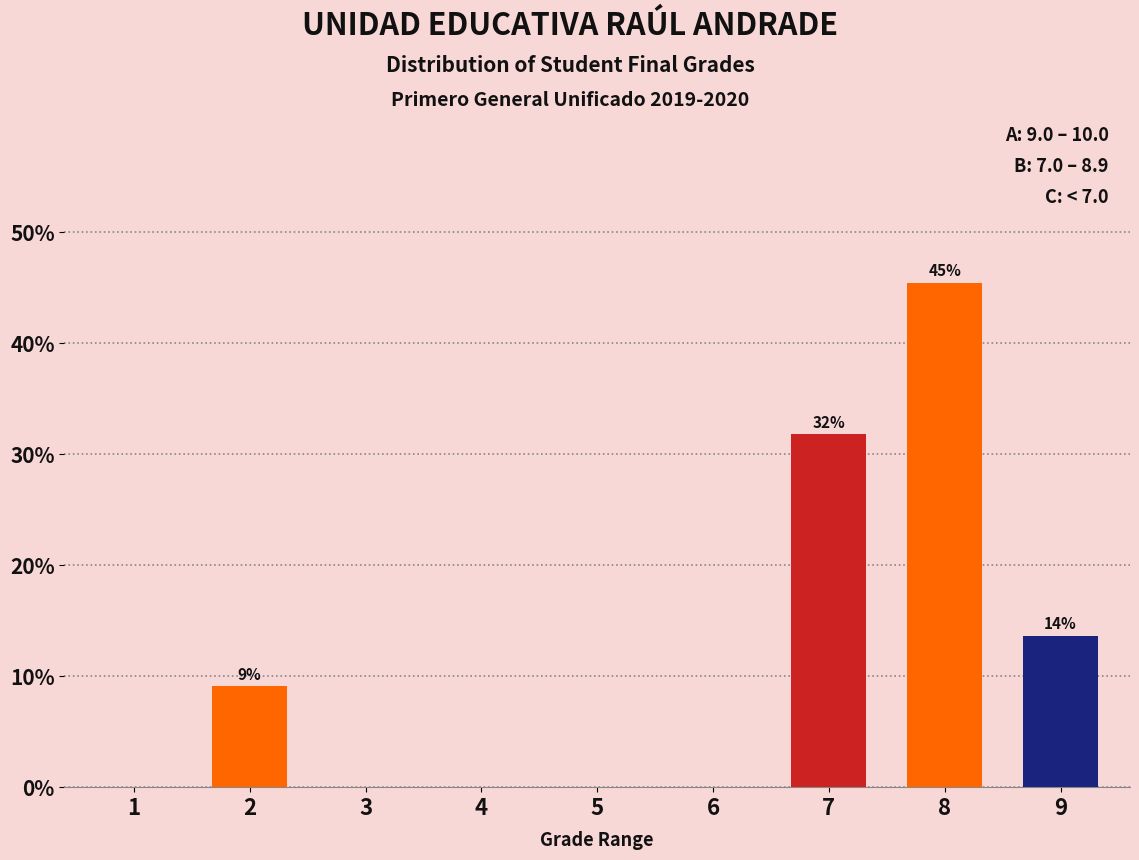

Reading right to left, list all the values displayed in this chart.

9=13.6	8=45.5	7=31.8	6=0.0	5=0.0	4=0.0	3=0.0	2=9.1	1=0.0